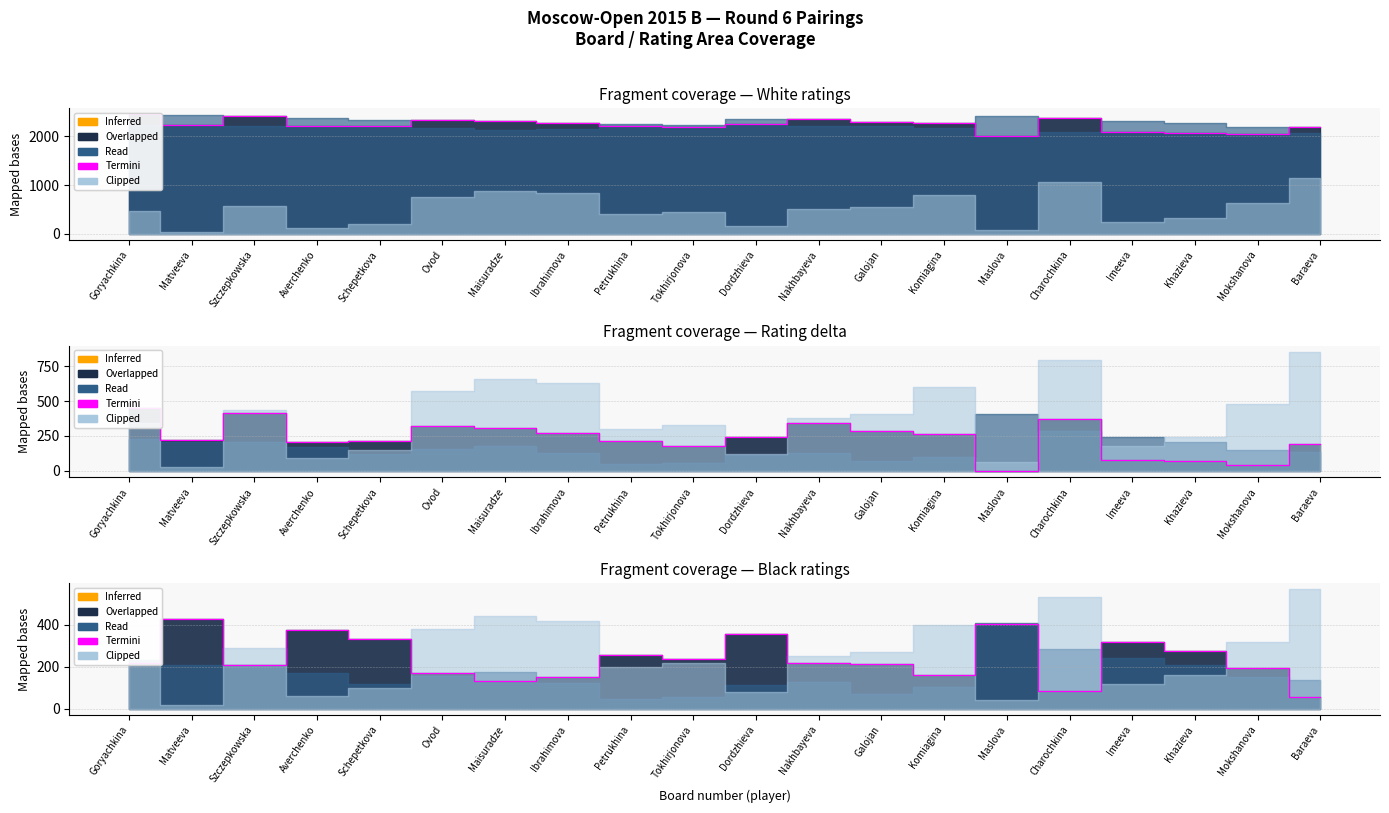

Is it true that the value at Maslova is 723?

False